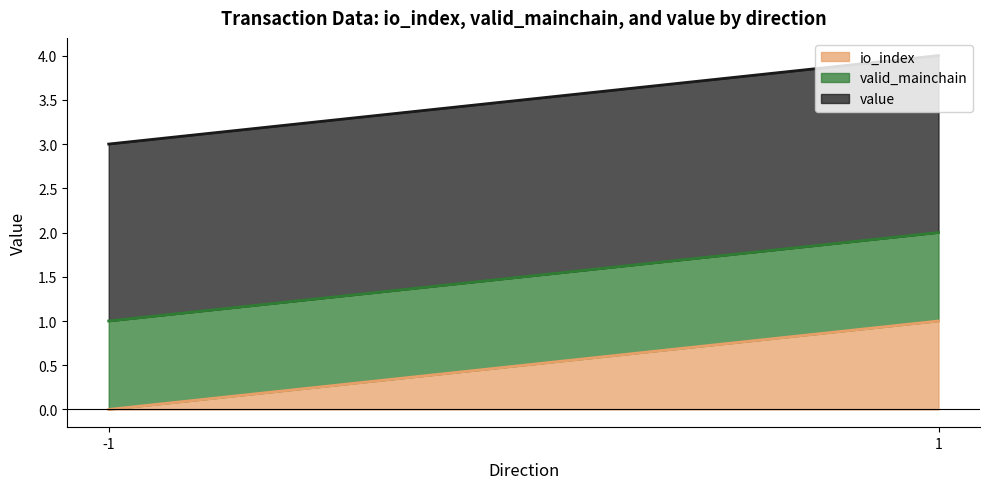

Reading left to right, what are all the values shown in this chart?

io_index: -1=0.0	1=1.0
valid_mainchain: -1=1.0	1=1.0
value: -1=2.0	1=2.0